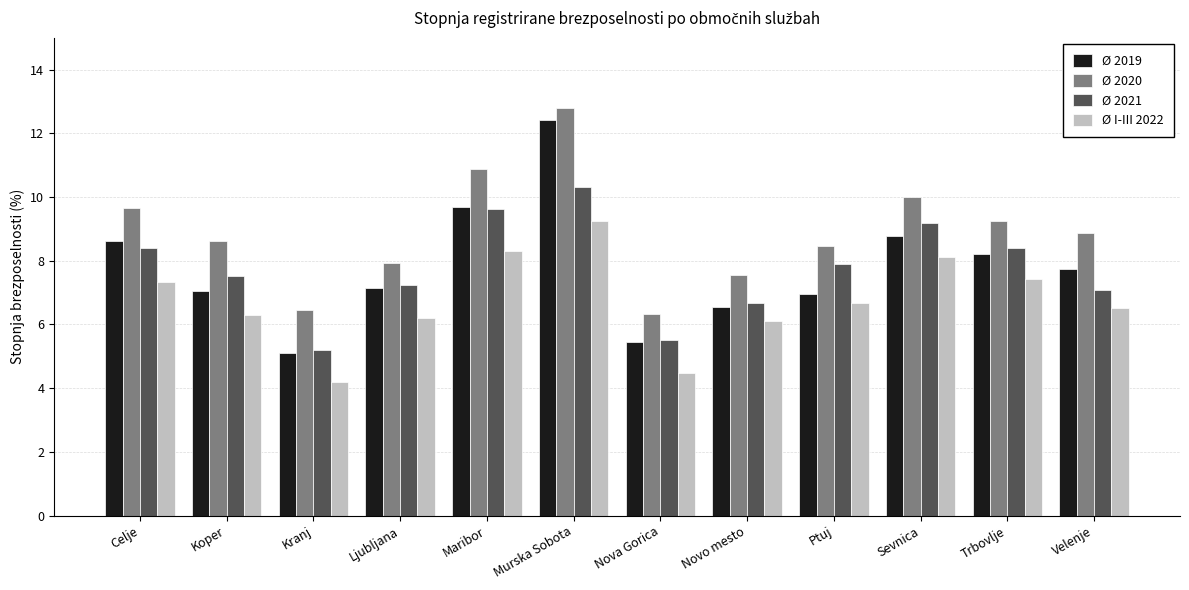

What is the label of the 3rd bar from the left?

Kranj